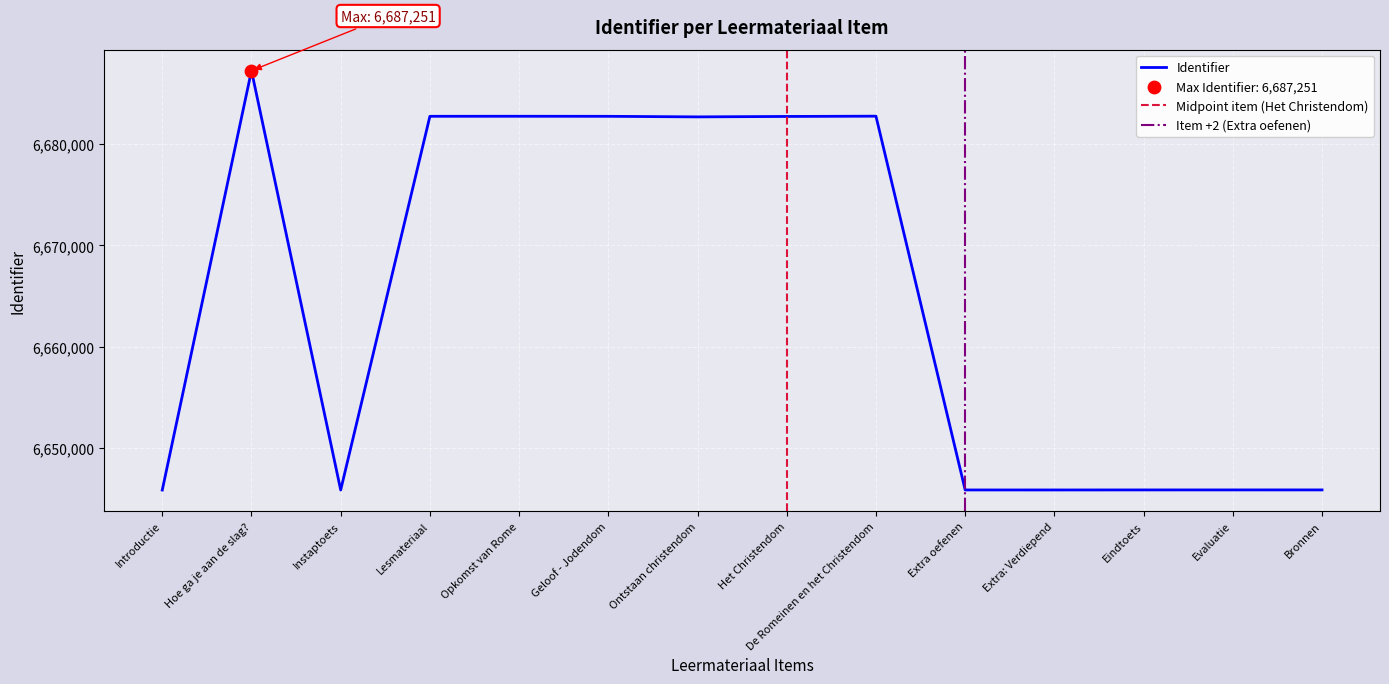

Approximately how many times larger is the value at Evaluatie compared to Extra oefenen?

1.0